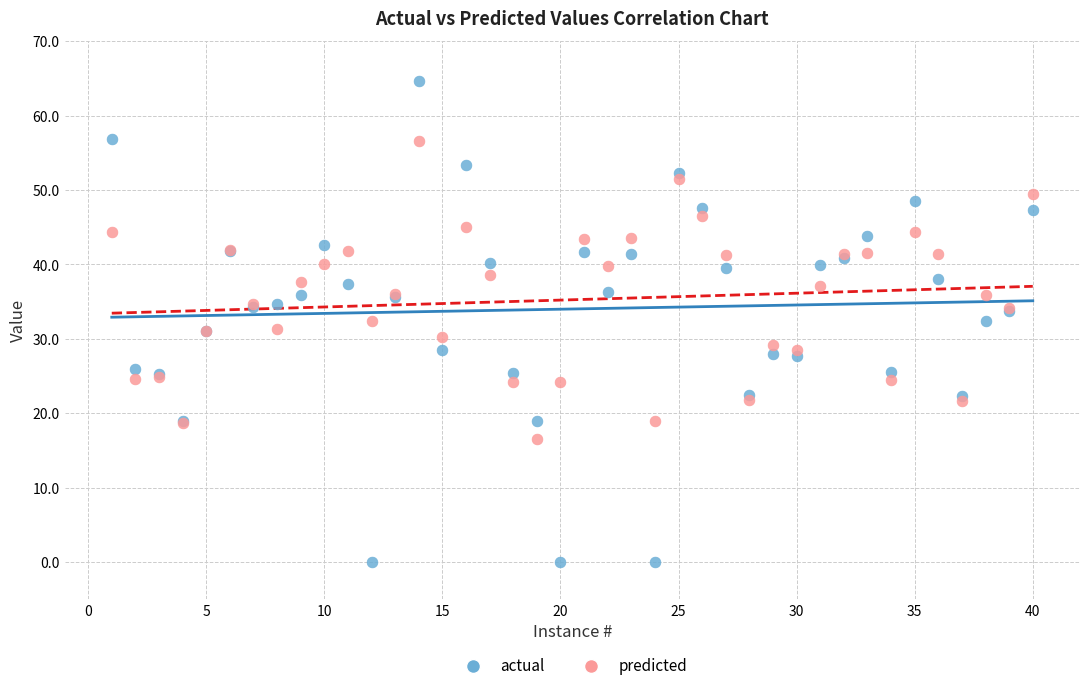

Which series contains the lowest Y value?

actual